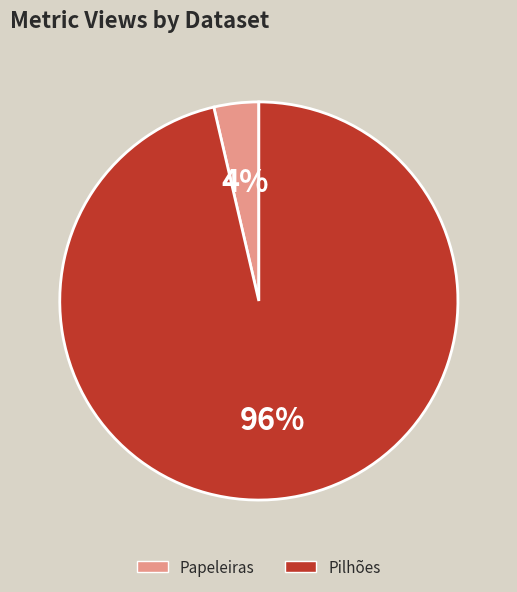

Which has a higher value, Papeleiras or Pilhões?

Pilhões